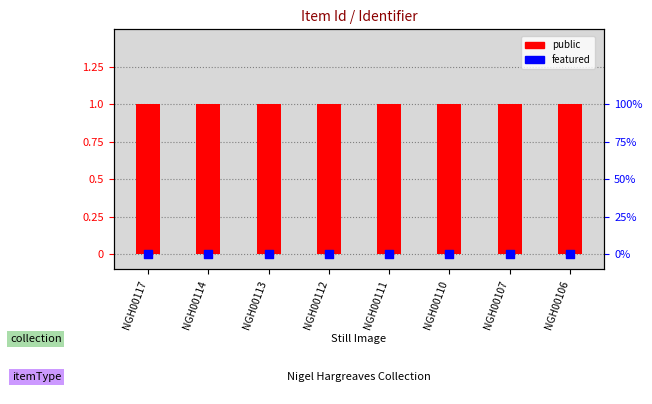

Which series reaches the minimum Y coordinate?

featured